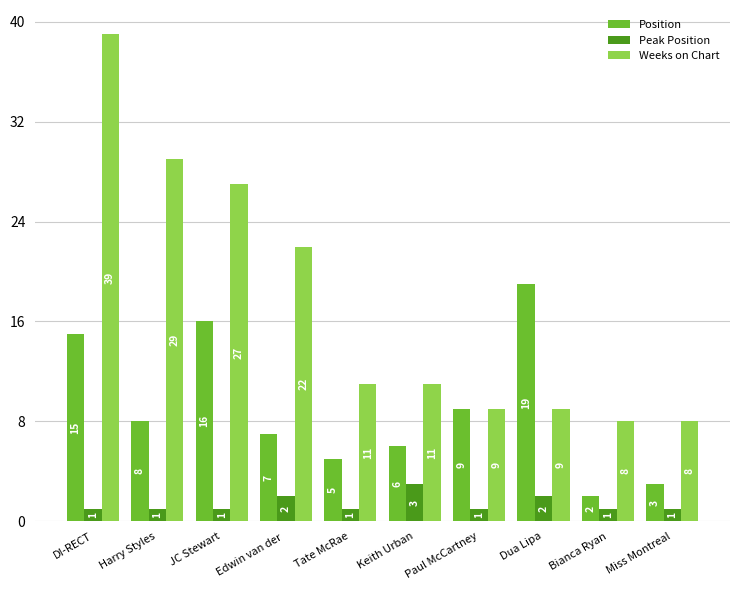

What are all the series names shown in the legend?

Position, Peak Position, Weeks on Chart